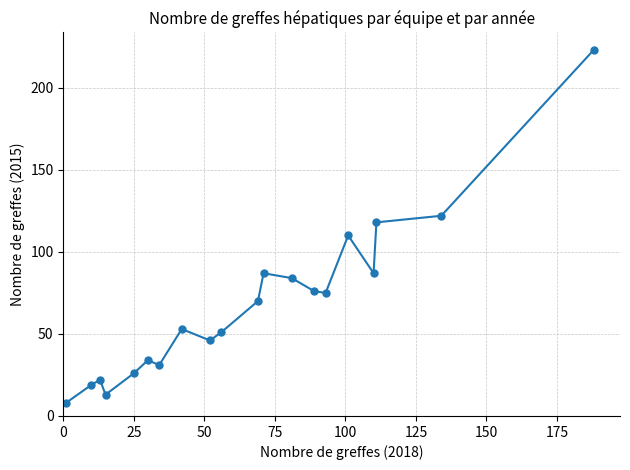

What is the greatest value displayed?

223